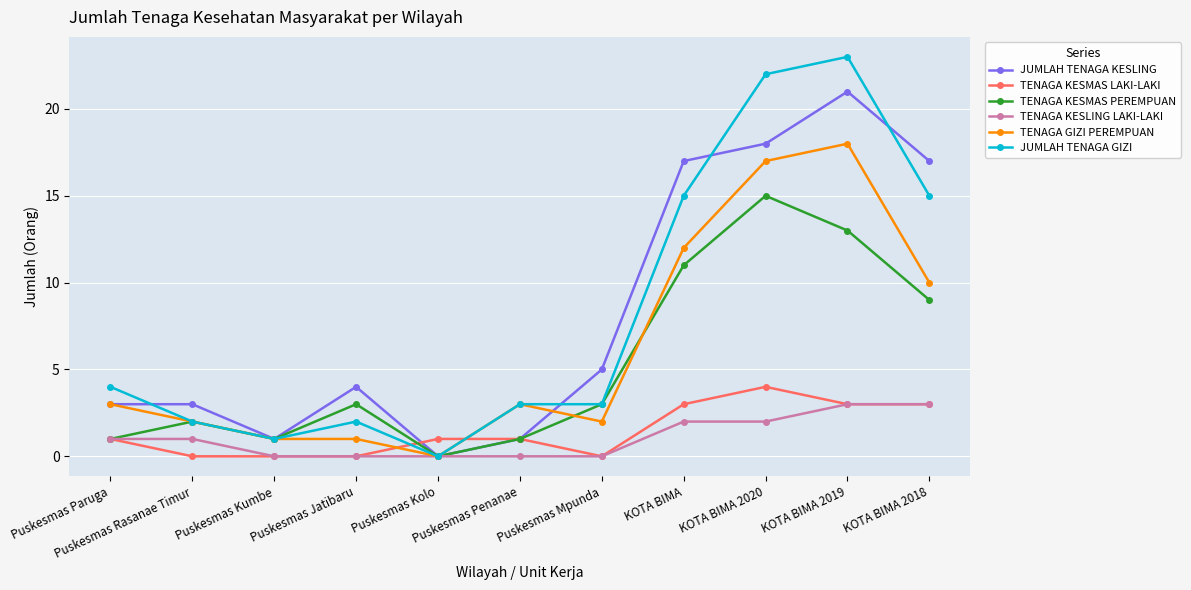

Reading left to right, what are all the values shown in this chart?

JUMLAH TENAGA KESLING: 3	3	1	4	0	1	5	17	18	21	17
TENAGA KESMAS LAKI-LAKI: 1	0	0	0	1	1	0	3	4	3	3
TENAGA KESMAS PEREMPUAN: 1	2	1	3	0	1	3	11	15	13	9
TENAGA KESLING LAKI-LAKI: 1	1	0	0	0	0	0	2	2	3	3
TENAGA GIZI PEREMPUAN: 3	2	1	1	0	3	2	12	17	18	10
JUMLAH TENAGA GIZI: 4	2	1	2	0	3	3	15	22	23	15